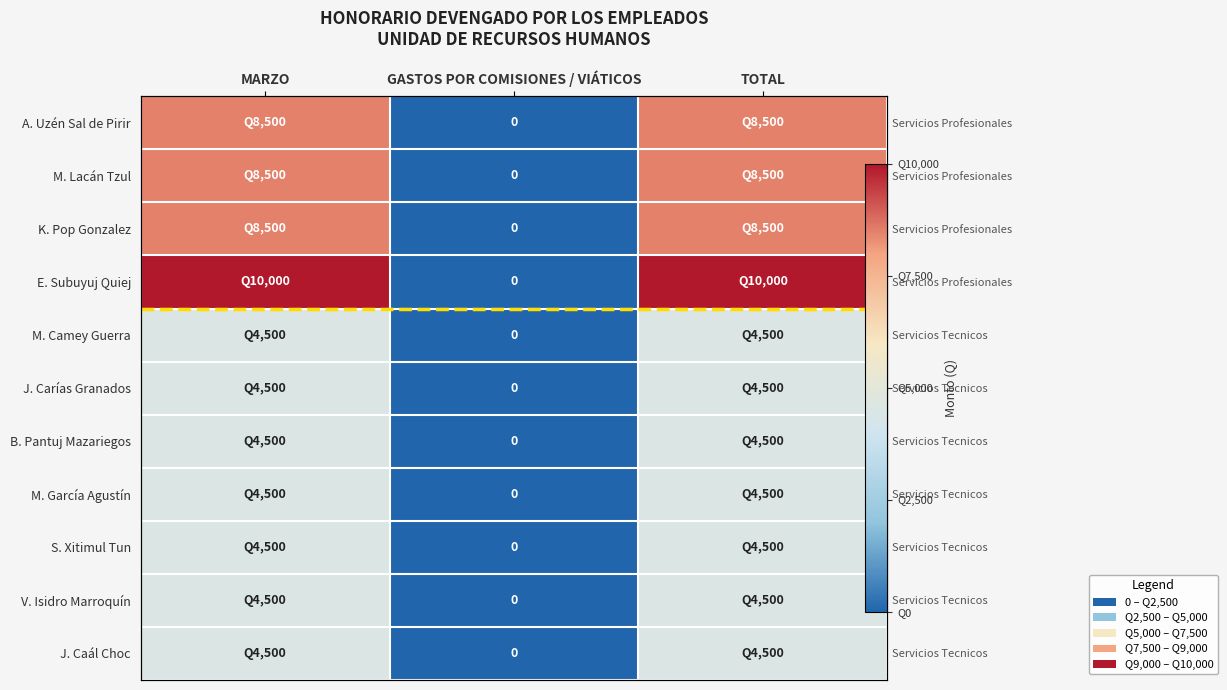

What is the difference between the second highest and minimum values in the V. Isidro Marroquín series?

4500